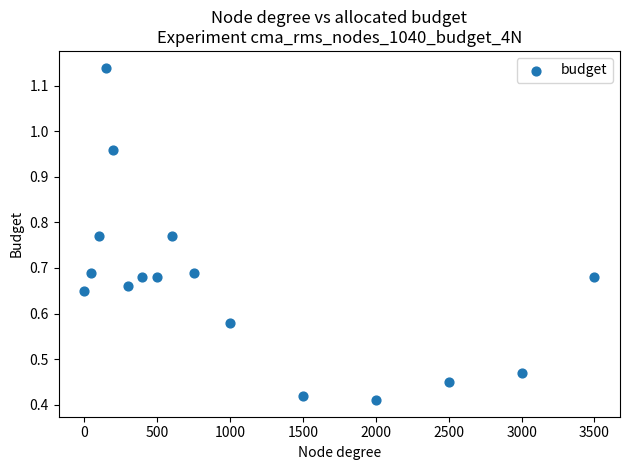

What is the range of X values (max minus min)?

3500.0